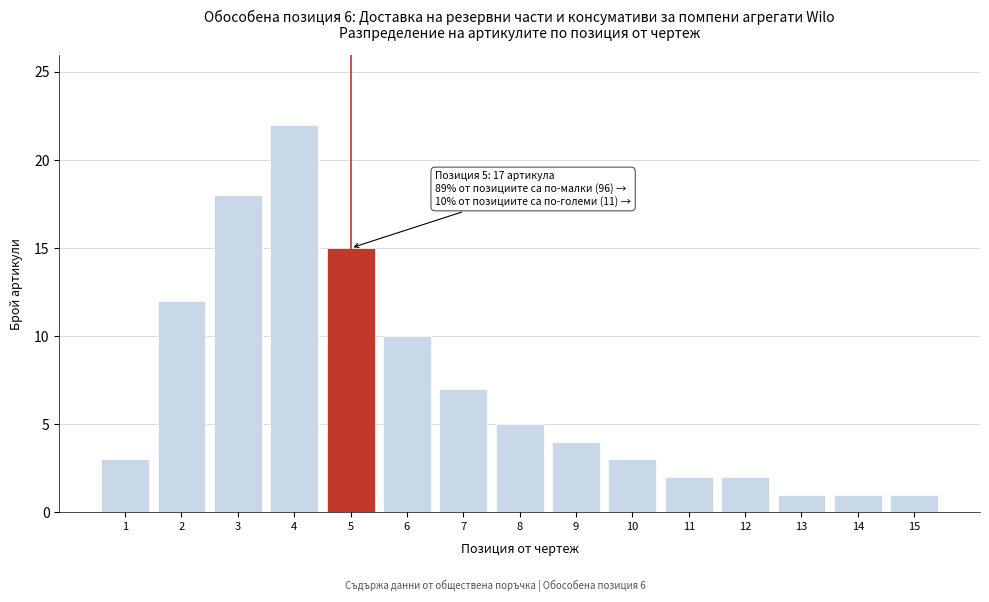

Reading left to right, what are all the values shown in this chart?

1=3	2=12	3=18	4=22	5=15	6=10	7=7	8=5	9=4	10=3	11=2	12=2	13=1	14=1	15=1